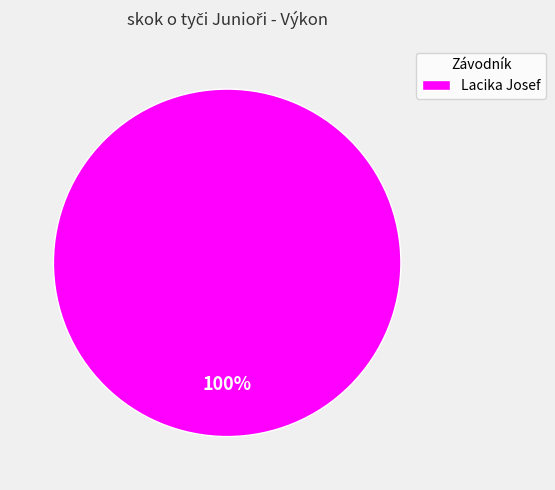

Does any single category account for the majority?

Yes